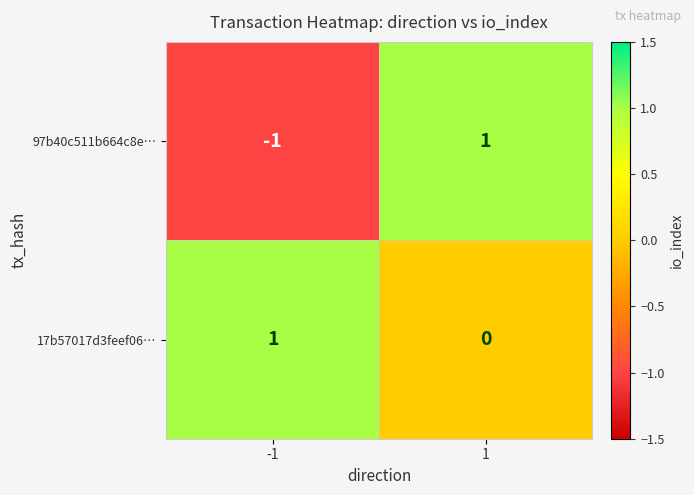

How many distinct data groups are displayed?

2